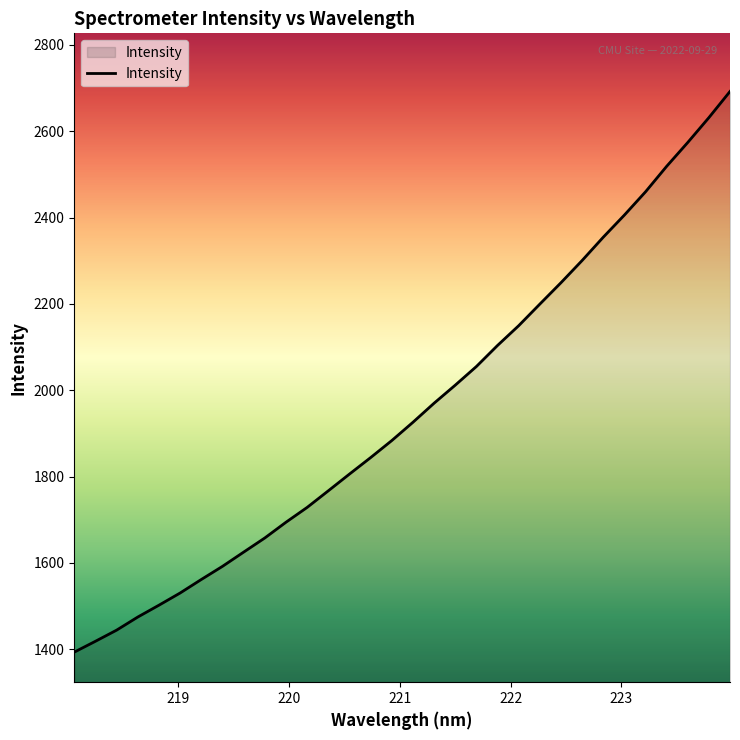

What is the smallest value displayed?

1393.4